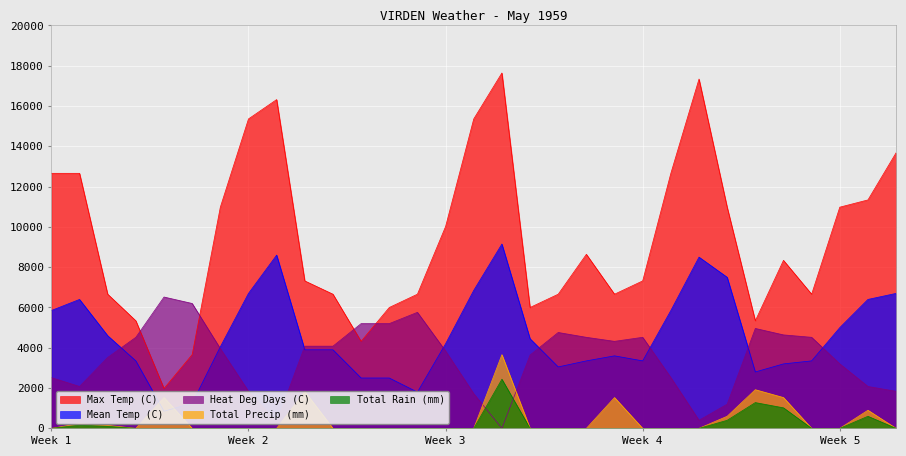

Which series has the largest total across all categories?

Max Temp (C)